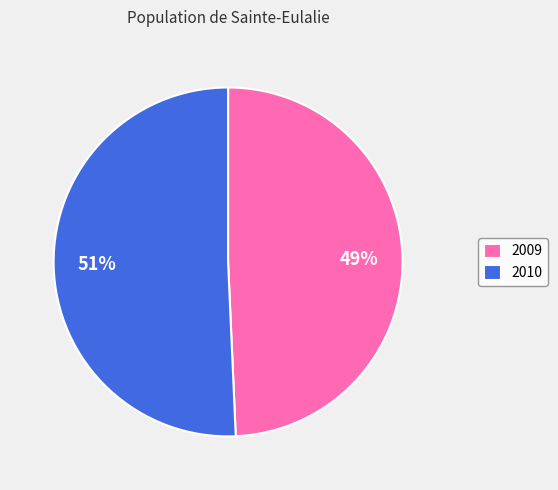

Is there a majority slice in this chart?

Yes